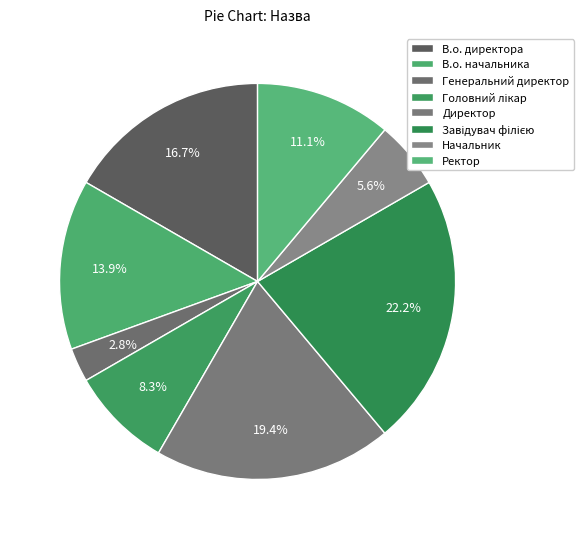

To the nearest percent, what is the average slice percentage?

12%